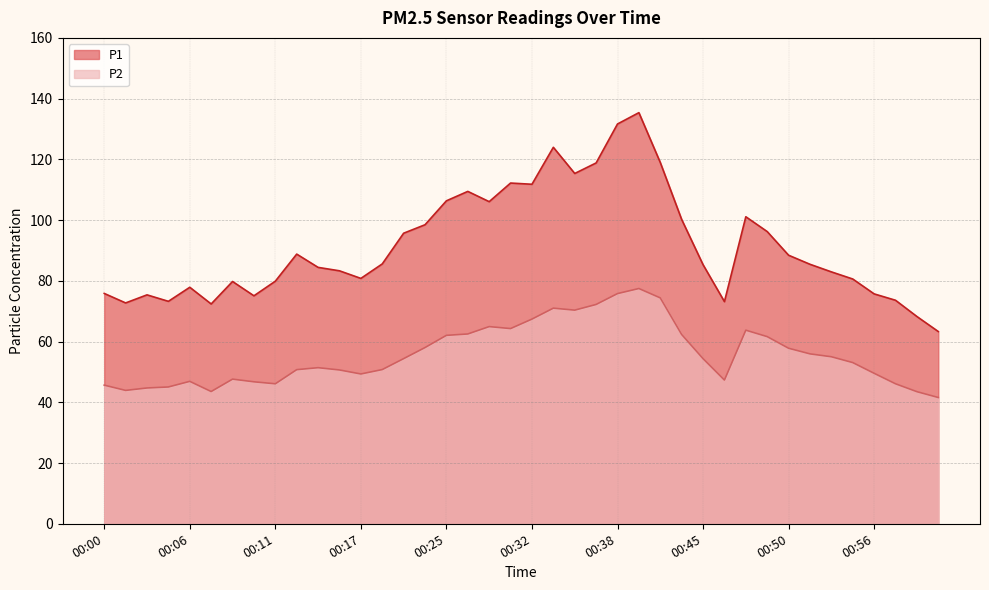

Is it true that P2 equals 43.9 at 00:02?

True